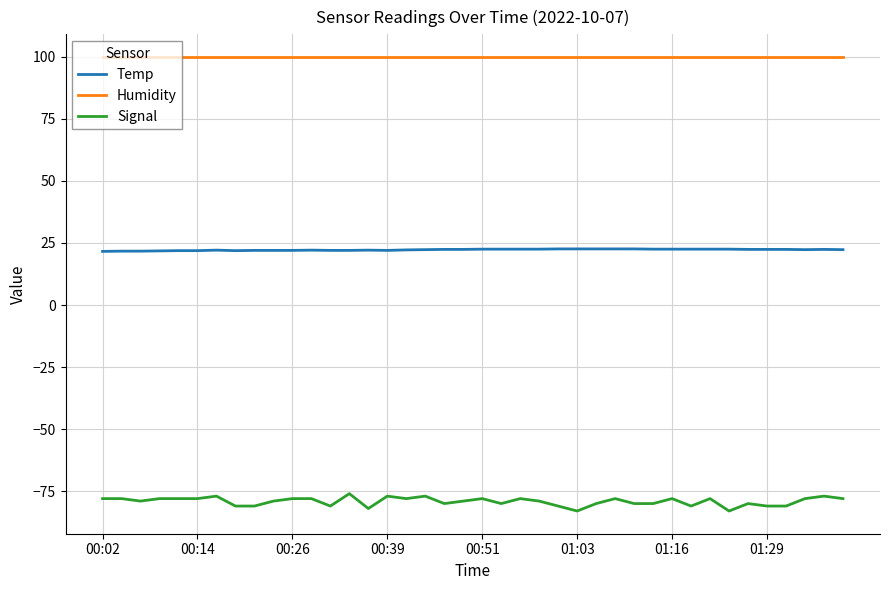

Which series has the widest spread of values?

Signal